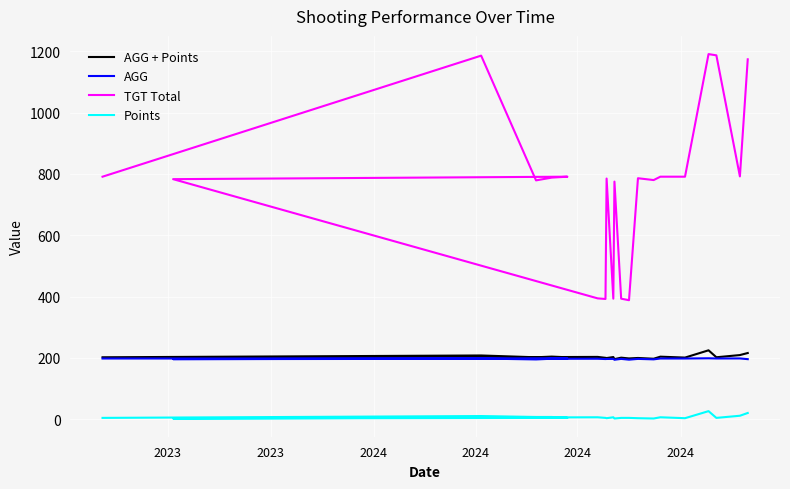

True or false: Points and TGT Total intersect in this chart.

False